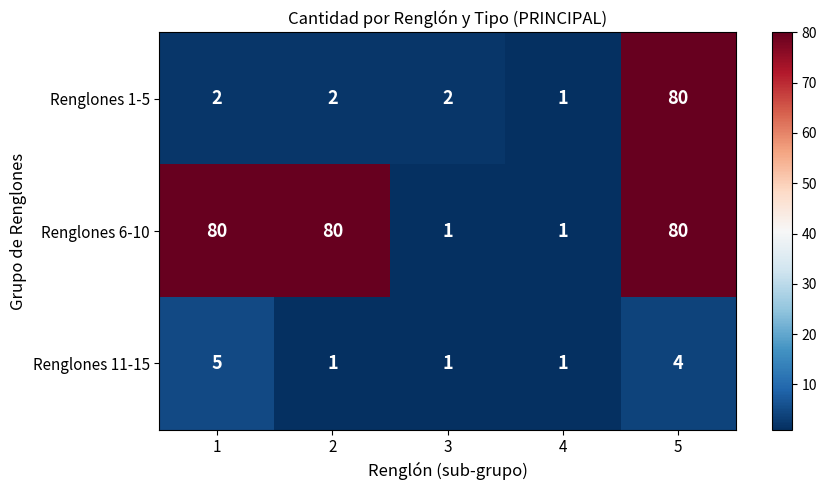

The Renglones 6-10 series shows 1 at 3. True or false?

True